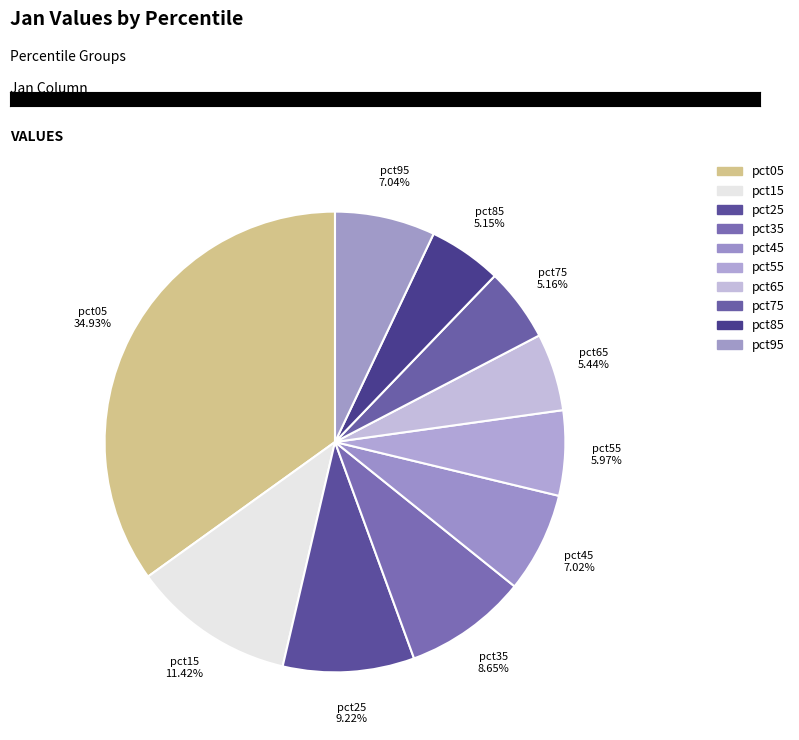

To the nearest percent, what is the combined percentage of pct25 and pct05?

44%